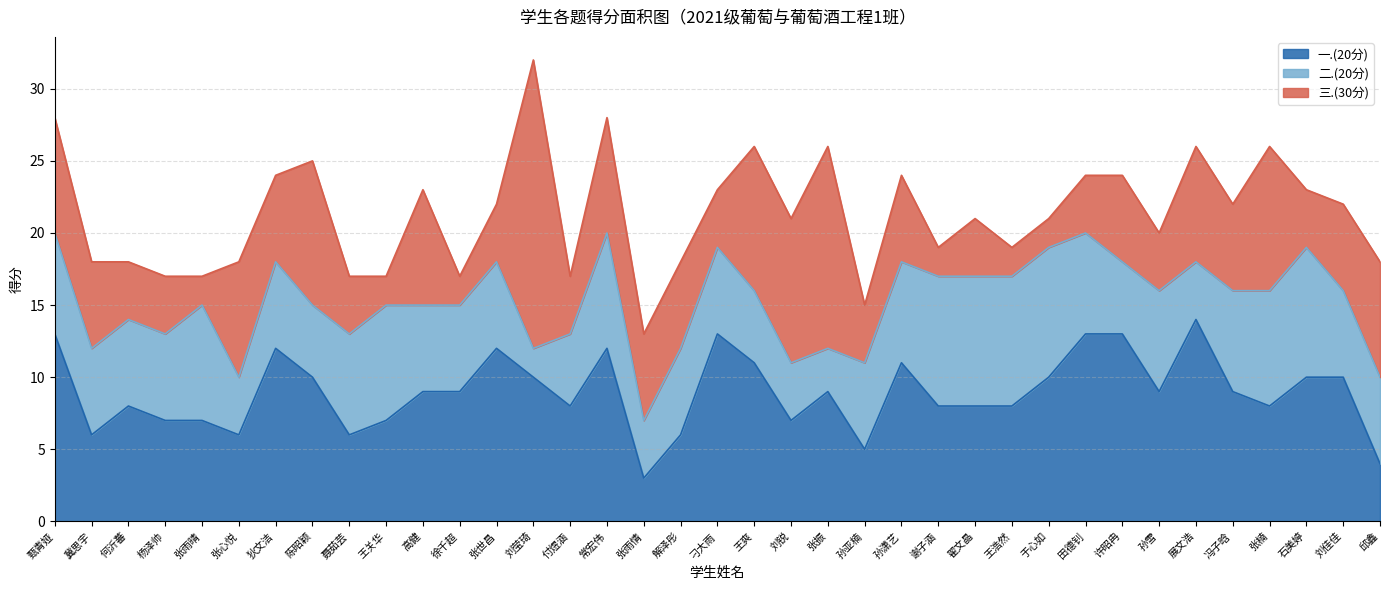

Reading left to right, extract all data points from this chart.

一.(20分): 13	6	8	7	7	6	12	10	6	7	9	9	12	10	8	12	3	6	13	11	7	9	5	11	8	8	8	10	13	13	9	14	9	8	10	10	4
二.(20分): 7	6	6	6	8	4	6	5	7	8	6	6	6	2	5	8	4	6	6	5	4	3	6	7	9	9	9	9	7	5	7	4	7	8	9	6	6
三.(30分): 8	6	4	4	2	8	6	10	4	2	8	2	4	20	4	8	6	6	4	10	10	14	4	6	2	4	2	2	4	6	4	8	6	10	4	6	8